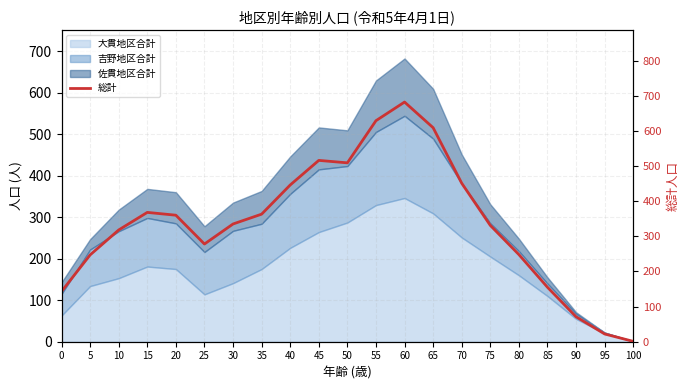

At which label is the value closest to 341?

30